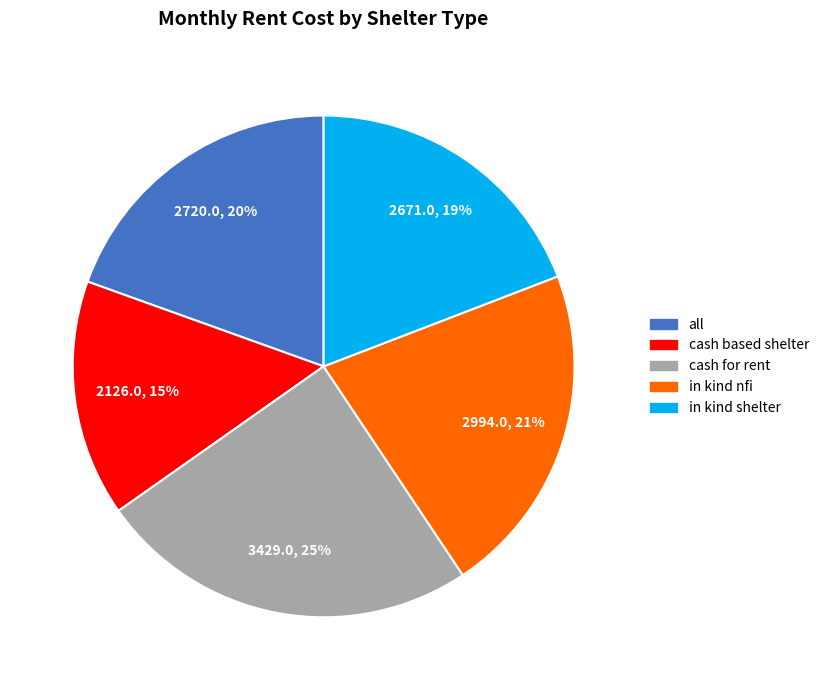

To the nearest percent, what is the combined percentage of cash for rent and cash based shelter?

40%